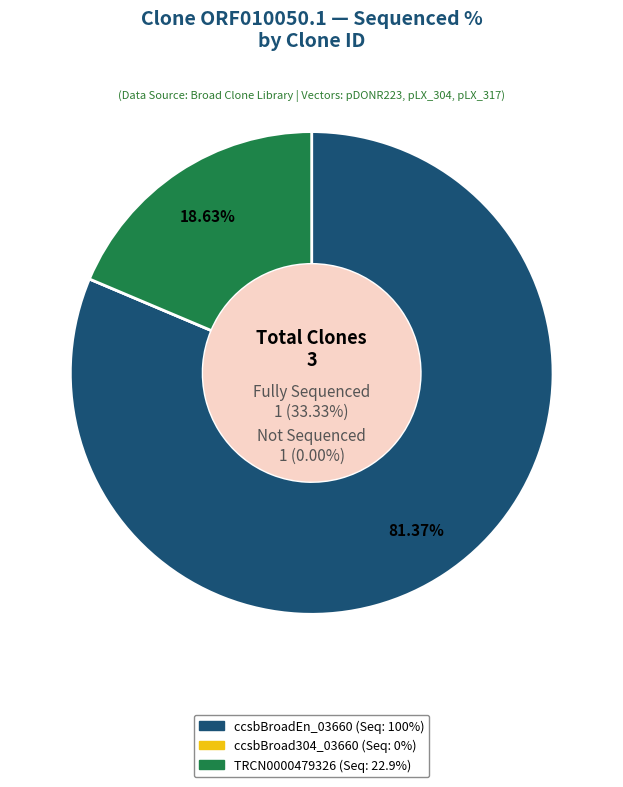

To the nearest percent, what is the average slice percentage?

33%